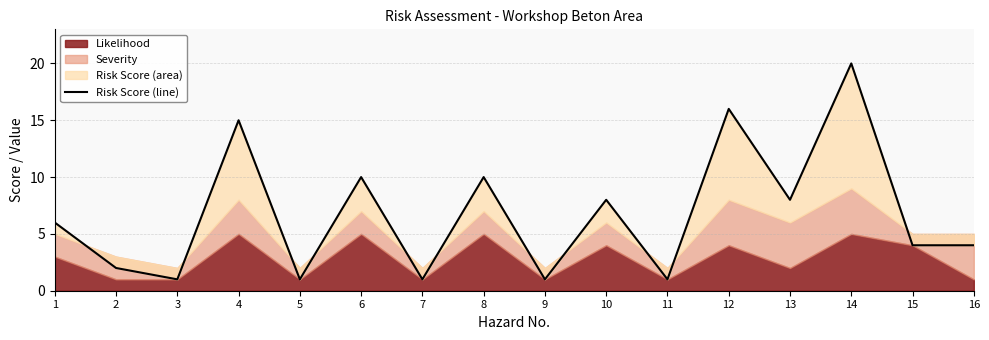

What is the difference between the values at 2 and 8?

8